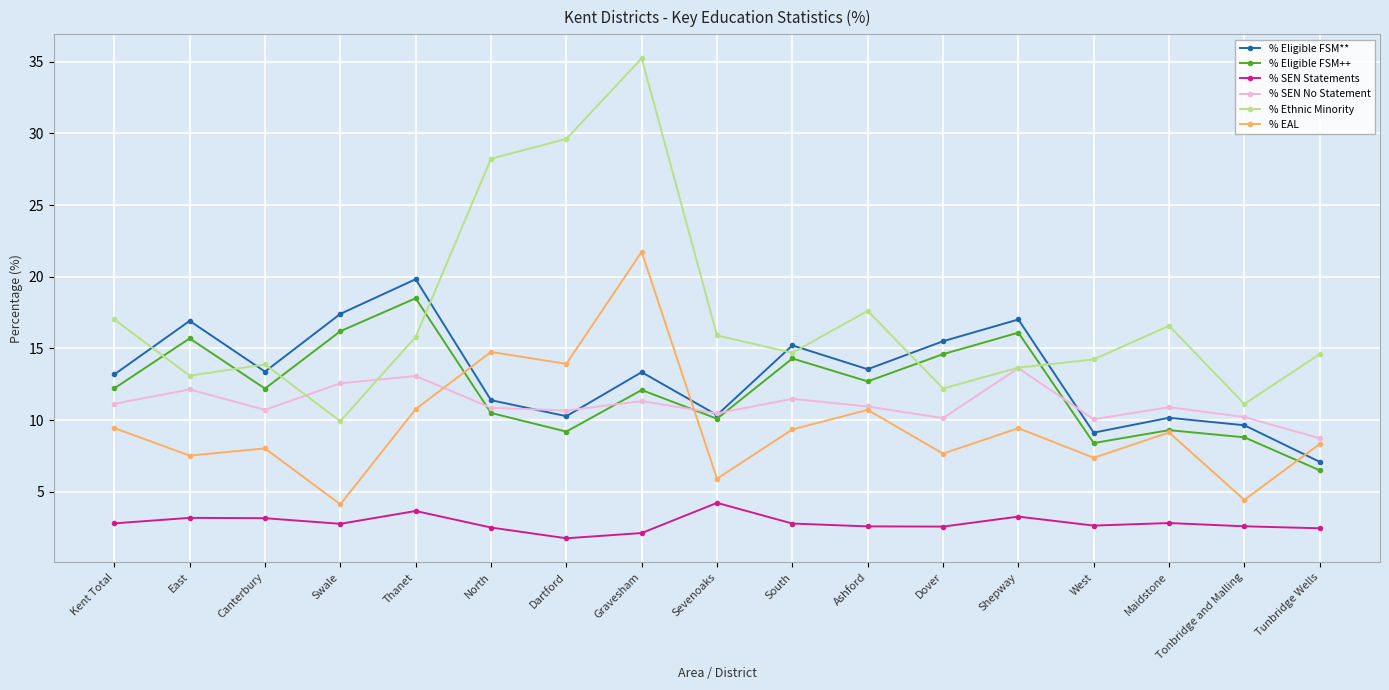

At how many categories does at least one series exceed 33?

1